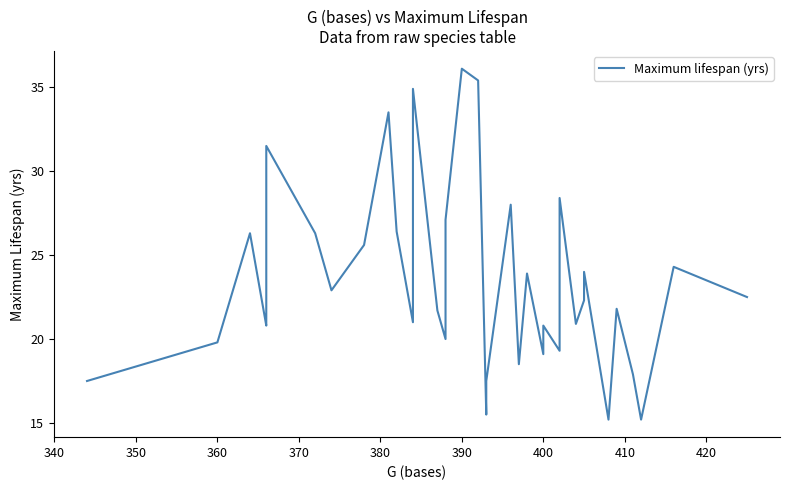

How many data points are above 22?

20